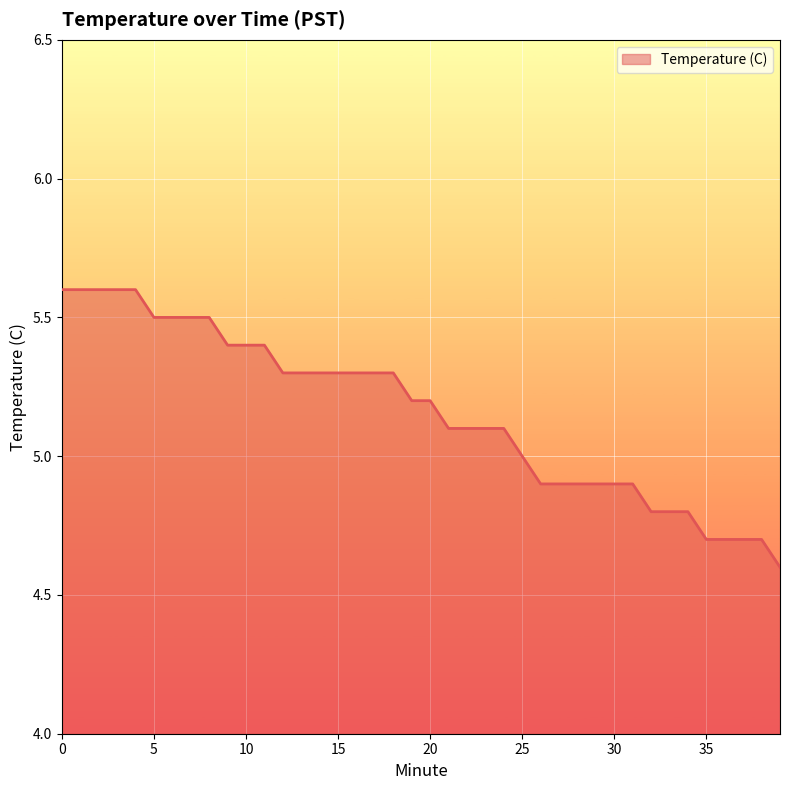

What is the difference between the maximum and minimum values?

1.0